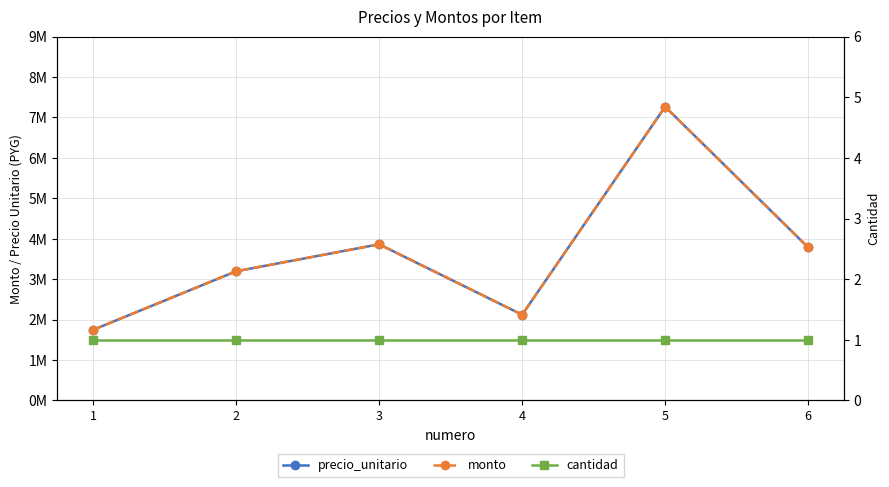

What is the difference between the precio_unitario values at 4 and 1?

375000